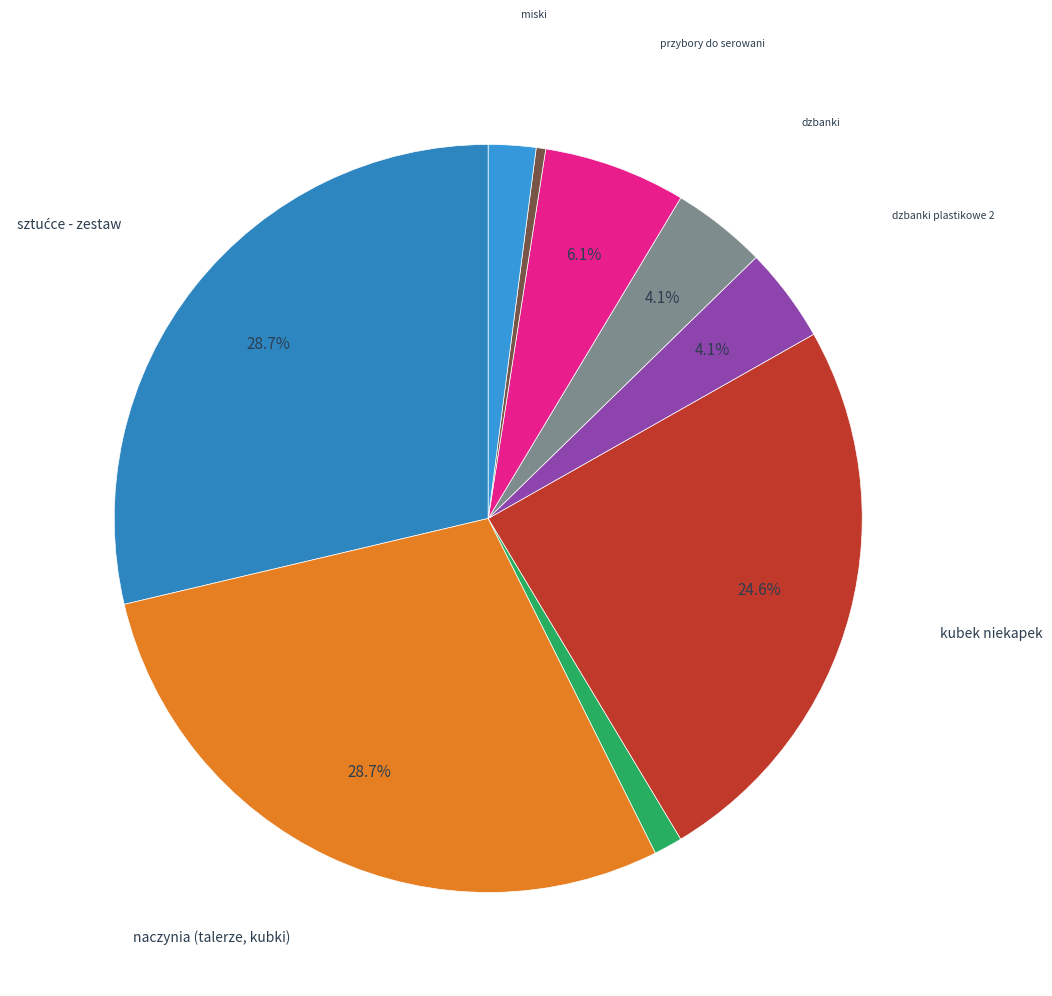

Does any single category account for the majority?

No